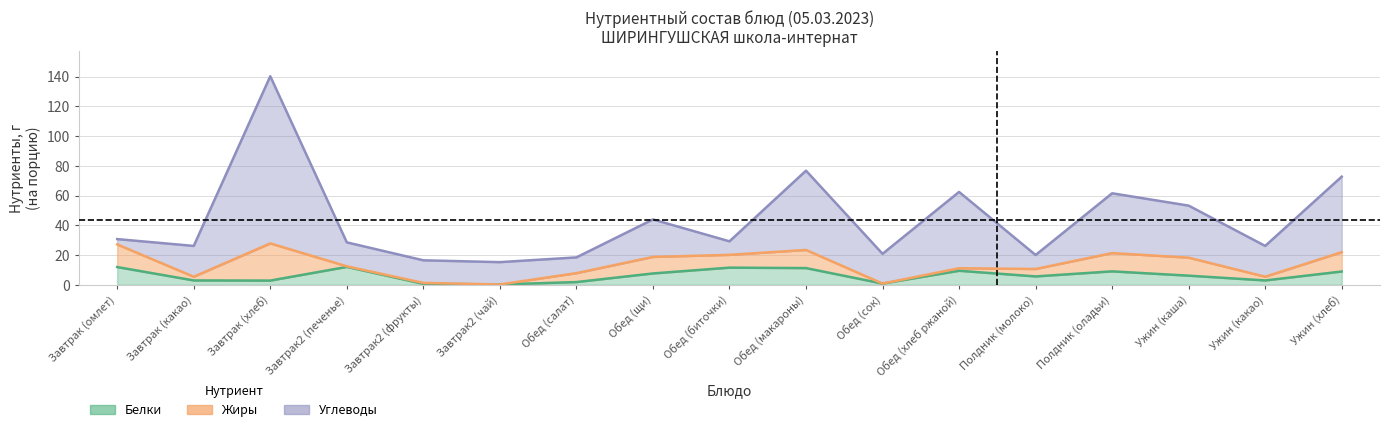

What is the total value across all series at 8?

29.2